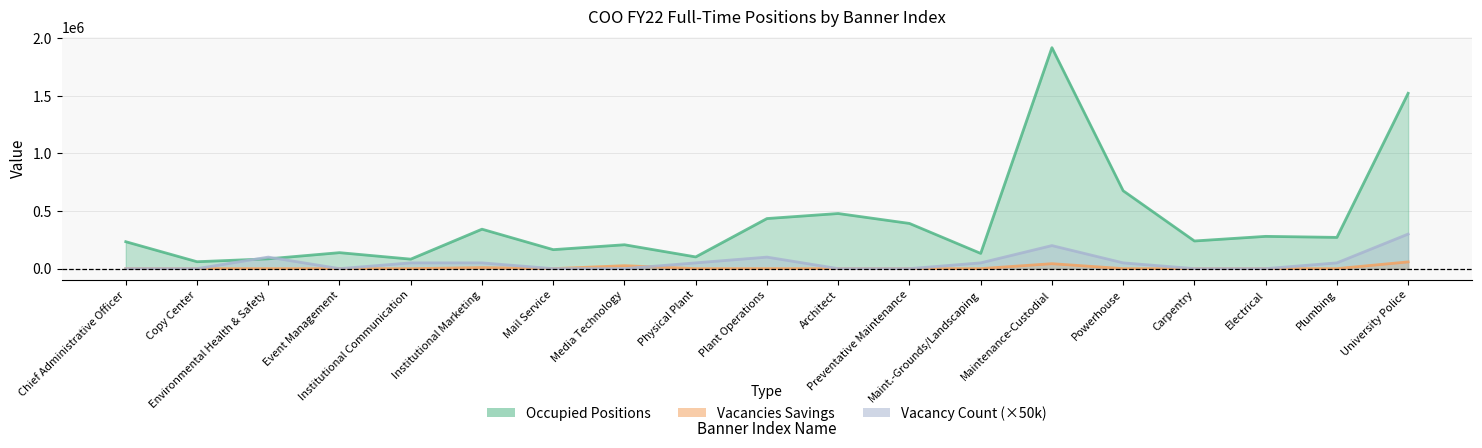

What is the label of the 15th point from the left?

Powerhouse